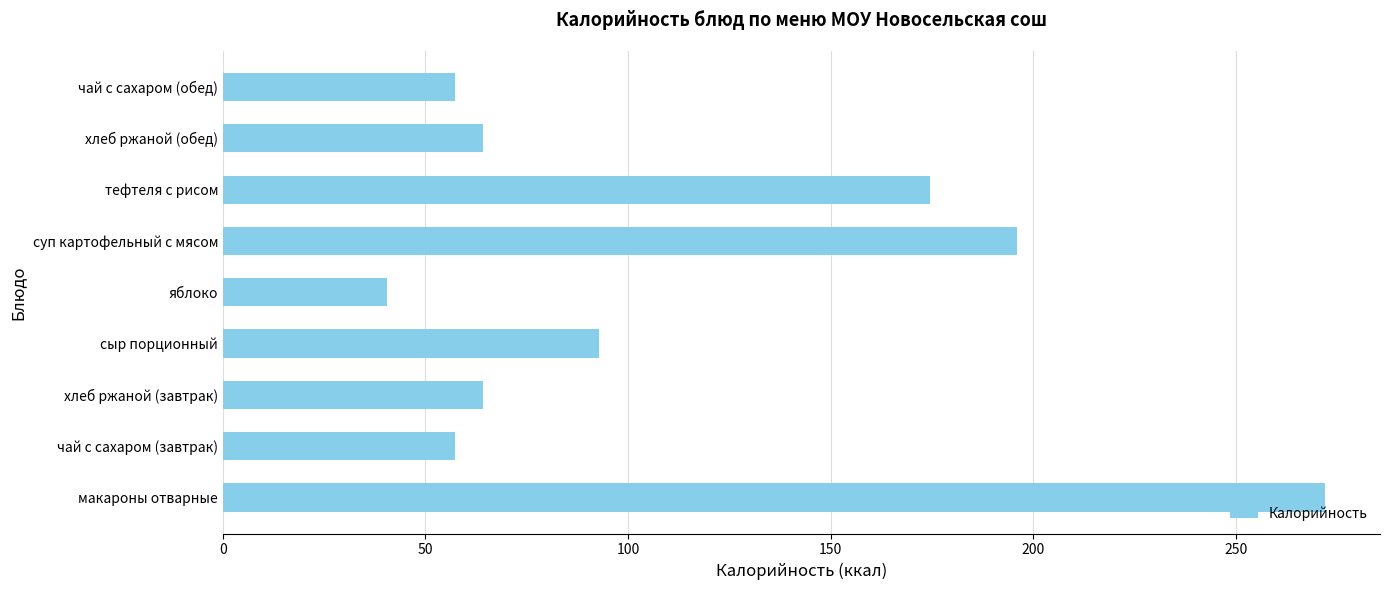

What is the maximum value shown in the chart?

272.0